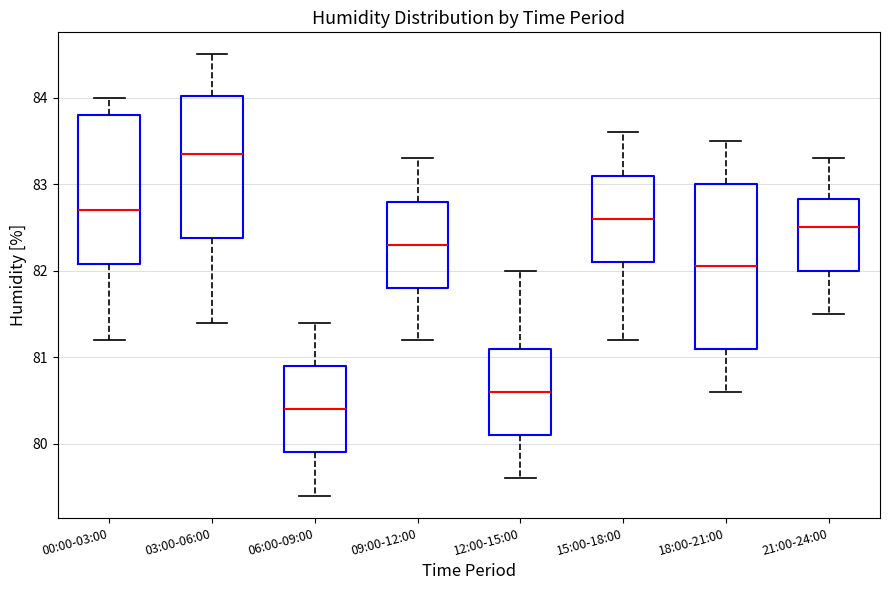

Reading left to right, transcribe this box plot: for each box, give where its median line is, the range the box spans, and where its two whiskers end, as read against the y-axis. The values are not printed on the chart, so give them approximately, as read against the axis.

00:00-03:00: median 82.7, box 82.1 to 83.8, whiskers 81.2 to 84.0
03:00-06:00: median 83.4, box 82.4 to 84.0, whiskers 81.4 to 84.5
06:00-09:00: median 80.4, box 79.9 to 80.9, whiskers 79.4 to 81.4
09:00-12:00: median 82.3, box 81.8 to 82.8, whiskers 81.2 to 83.3
12:00-15:00: median 80.6, box 80.1 to 81.1, whiskers 79.6 to 82.0
15:00-18:00: median 82.6, box 82.1 to 83.1, whiskers 81.2 to 83.6
18:00-21:00: median 82.1, box 81.1 to 83.0, whiskers 80.6 to 83.5
21:00-24:00: median 82.5, box 82.0 to 82.8, whiskers 81.5 to 83.3